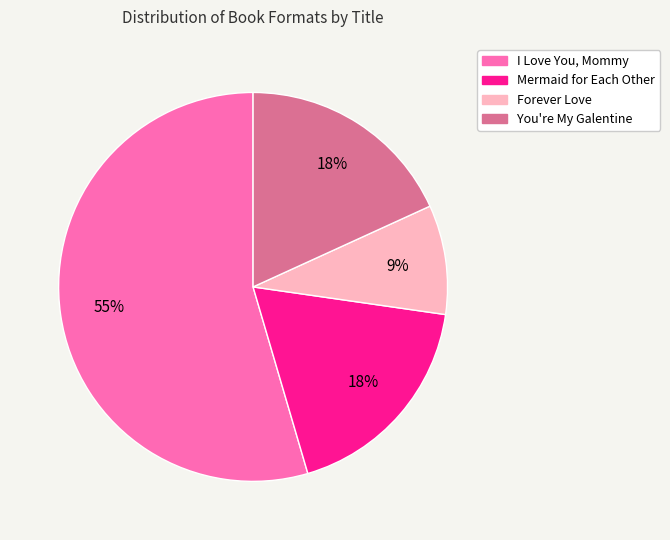

To the nearest percent, what portion does Forever Love represent?

9%